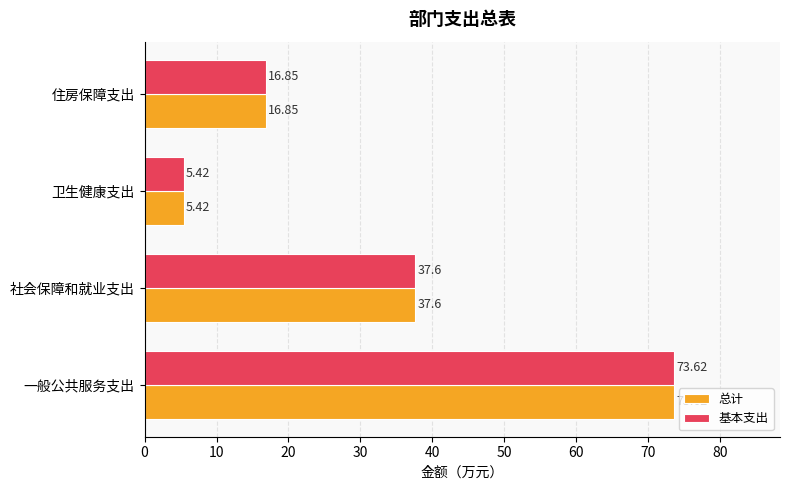

What is the minimum value shown in the chart?

5.4